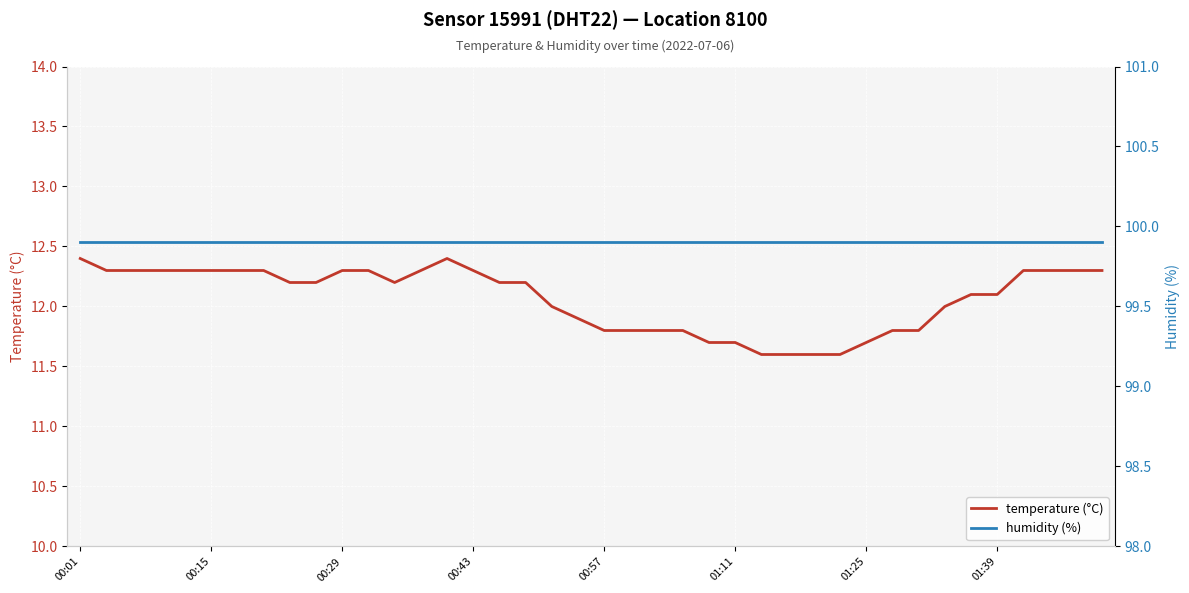

What is the smallest value displayed?

11.6